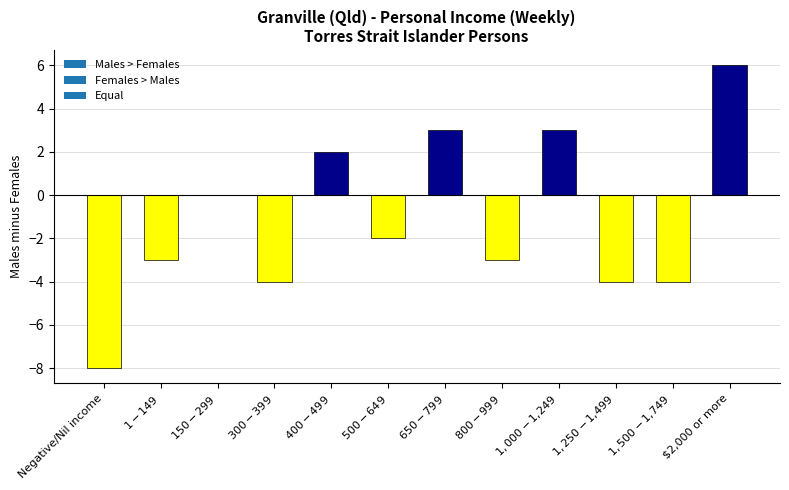

What is the sum of all values?

-14